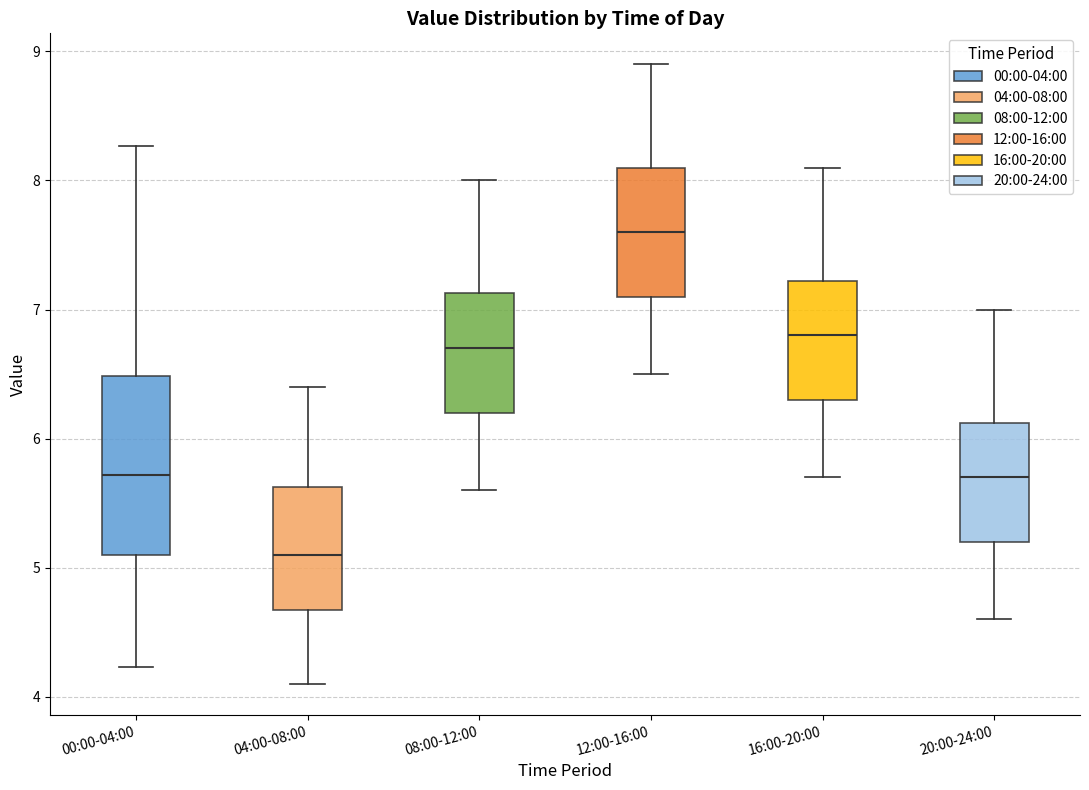

Where does the lower whisker of the box for 20:00-24:00 end on the y-axis? The values are not printed on the chart, so give them approximately, as read against the axis.

4.6